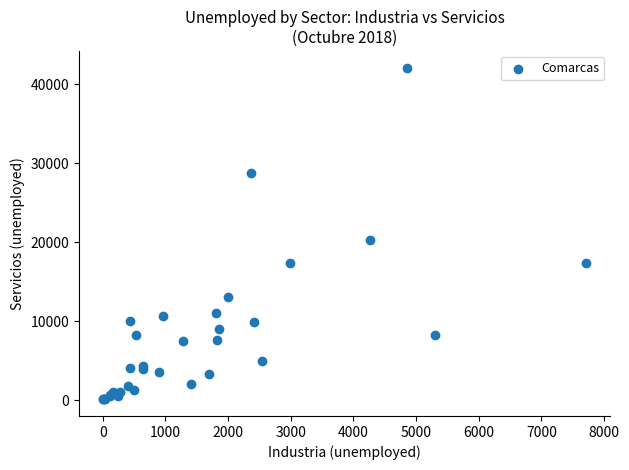

What Y value in the scatter plot is closest to 21086?

20241